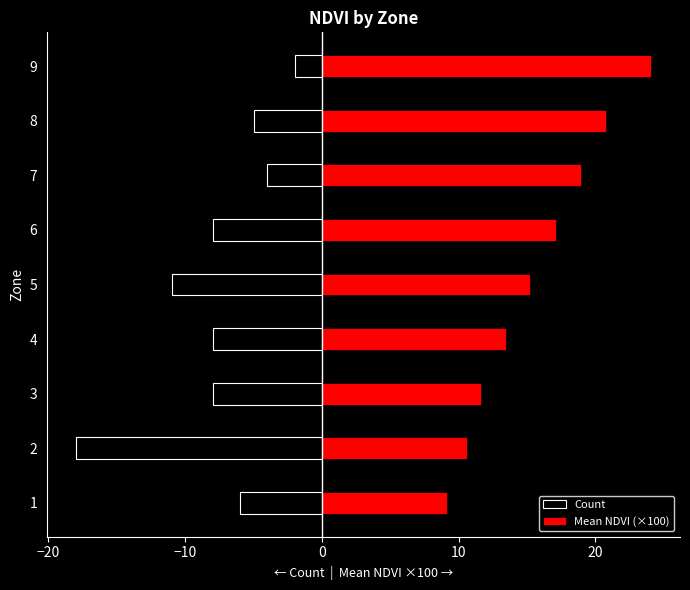

Is the value of Mean NDVI (×100) at 2 greater than the value of Count at 3?

Yes